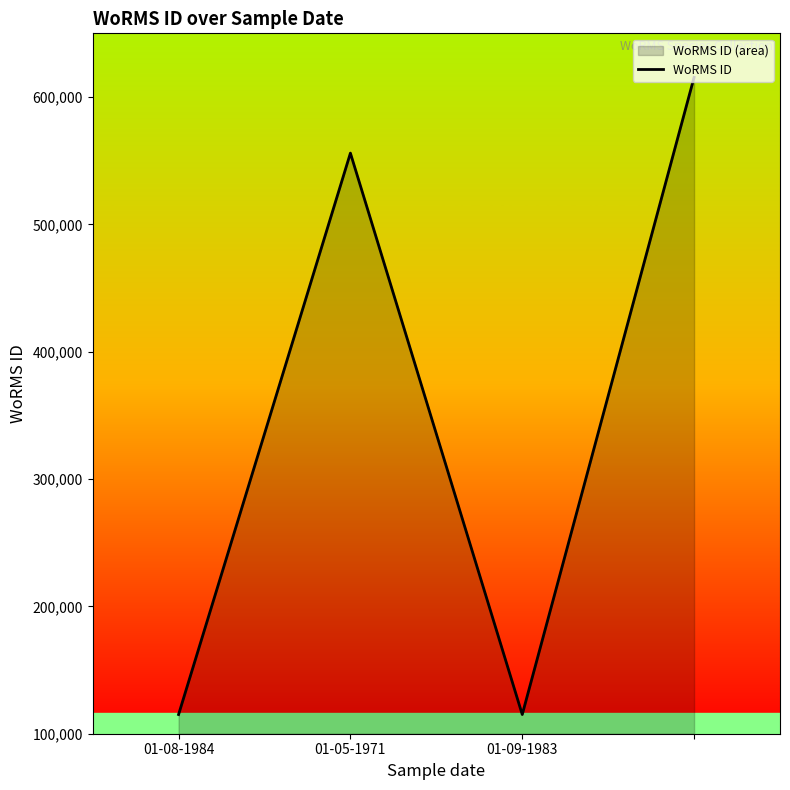

What is the change in value from 01-08-1984 to 3?

+500331